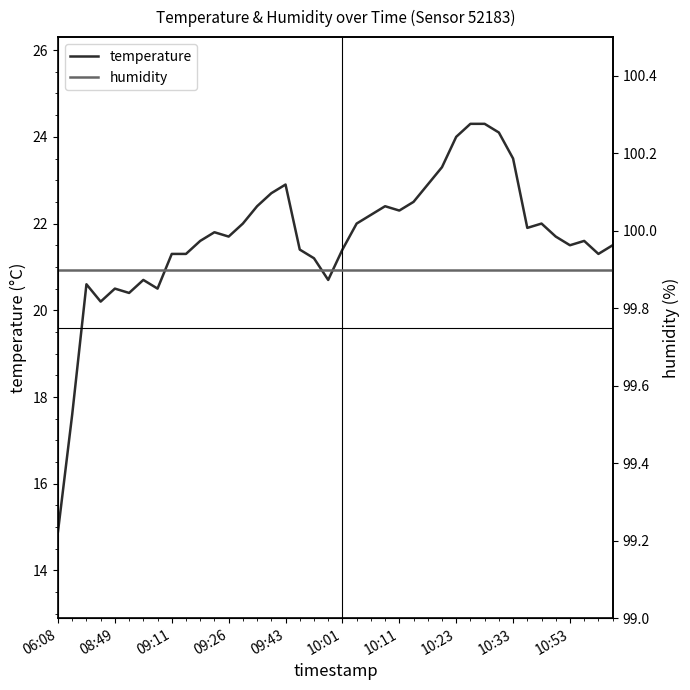

True or false: humidity and temperature cross at least once.

False